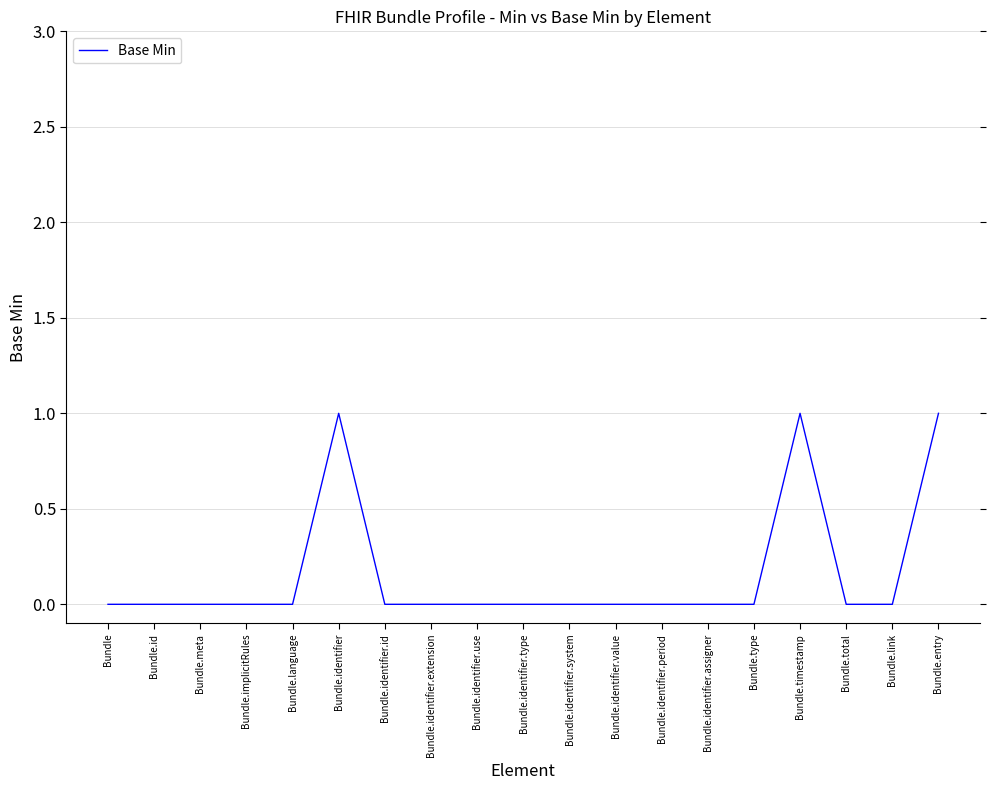

What is the change in value from Bundle.meta to Bundle.identifier?

+1